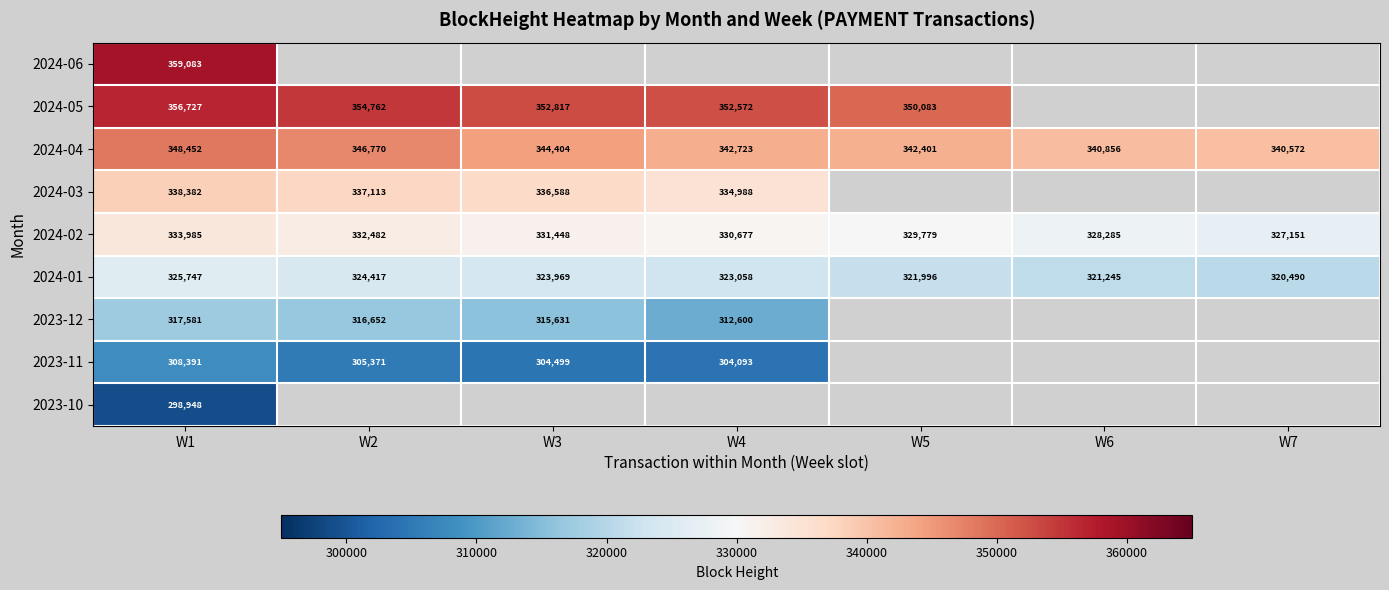

The 2024-04 series shows 107686.1 at W7. True or false?

False